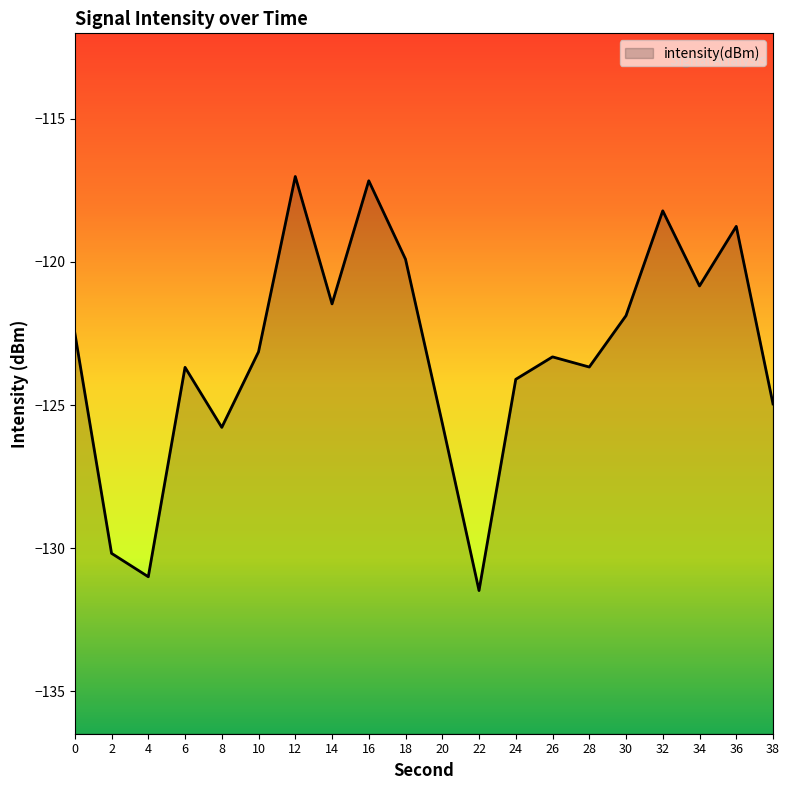

The value at 22 is -131.5. True or false?

True